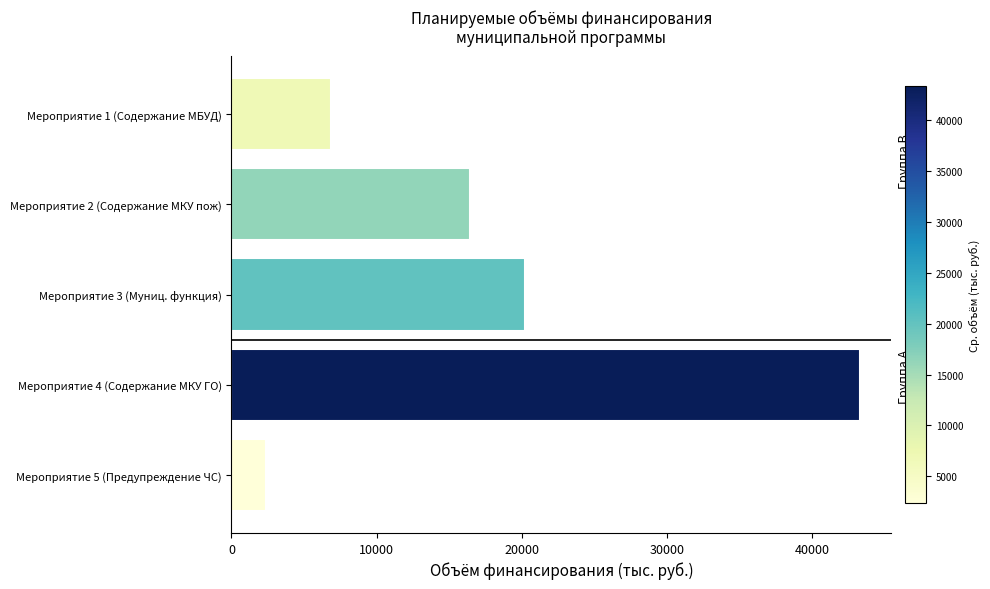

Which category has the lowest value across all series?

Мероприятие 5 (Предупреждение ЧС)